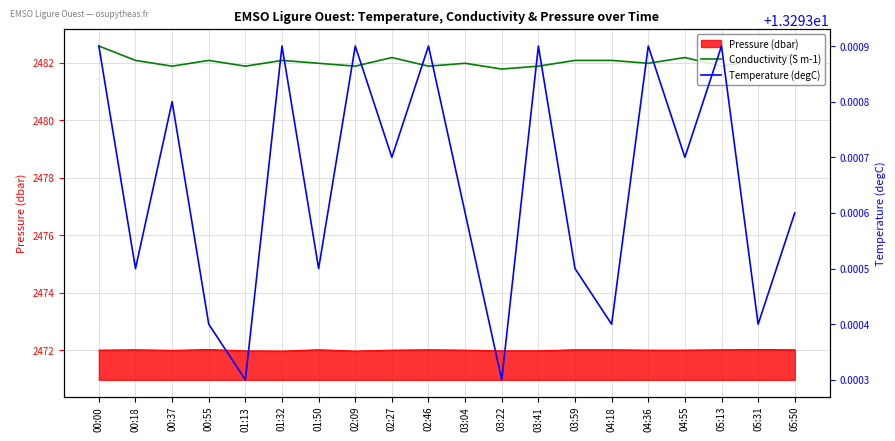

Which series has the largest total across all categories?

Conductivity (S m-1)